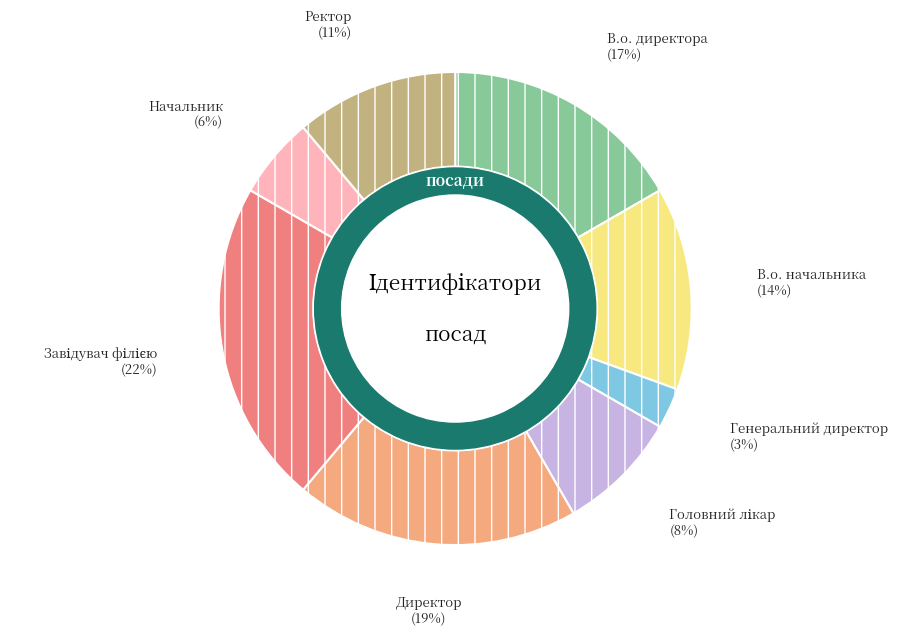

Does any single category account for the majority?

No